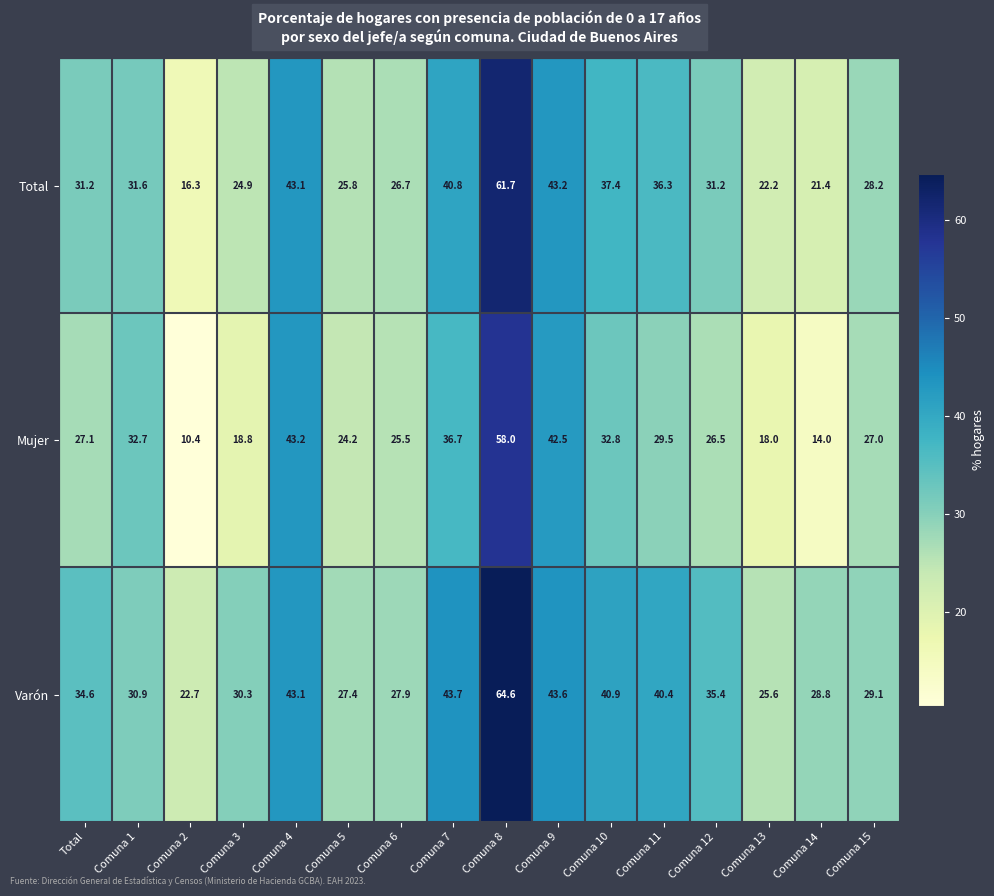

List the series in order of their peak value, highest first.

Varón, Total, Mujer